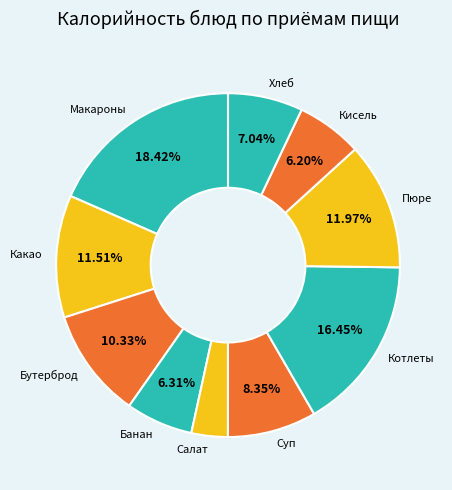

What is the largest slice in the pie chart?

Макароны